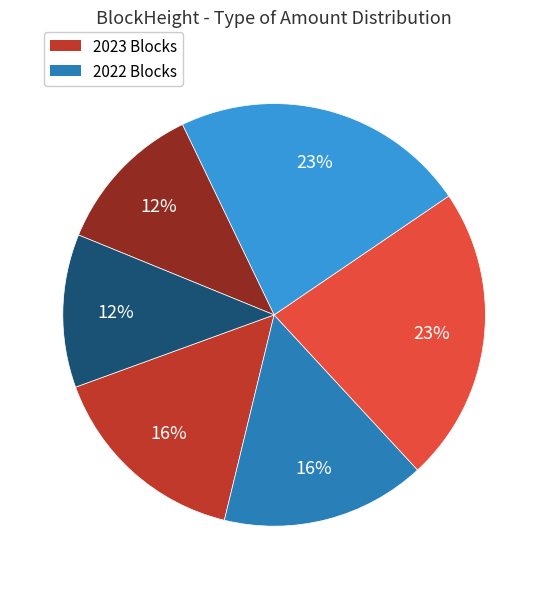

To the nearest percent, what is the average slice percentage?

17%